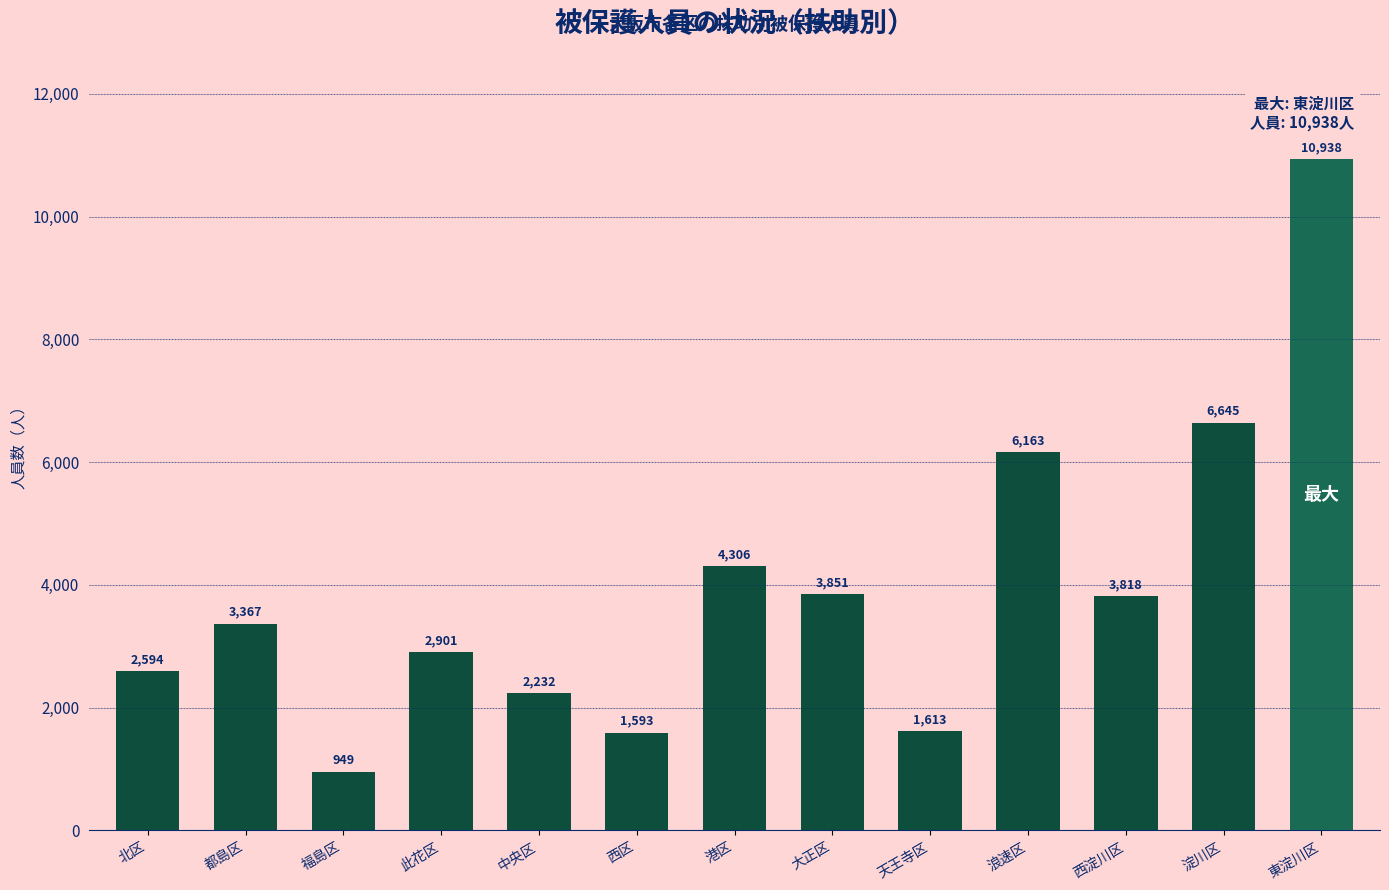

List the labels in order of value, largest first.

東淀川区, 淀川区, 浪速区, 港区, 大正区, 西淀川区, 都島区, 此花区, 北区, 中央区, 天王寺区, 西区, 福島区